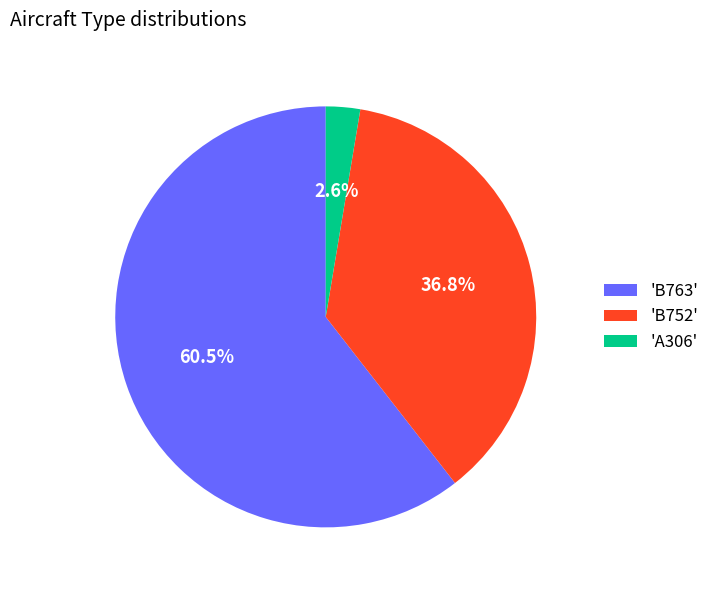

Count the number of slices in the pie.

3